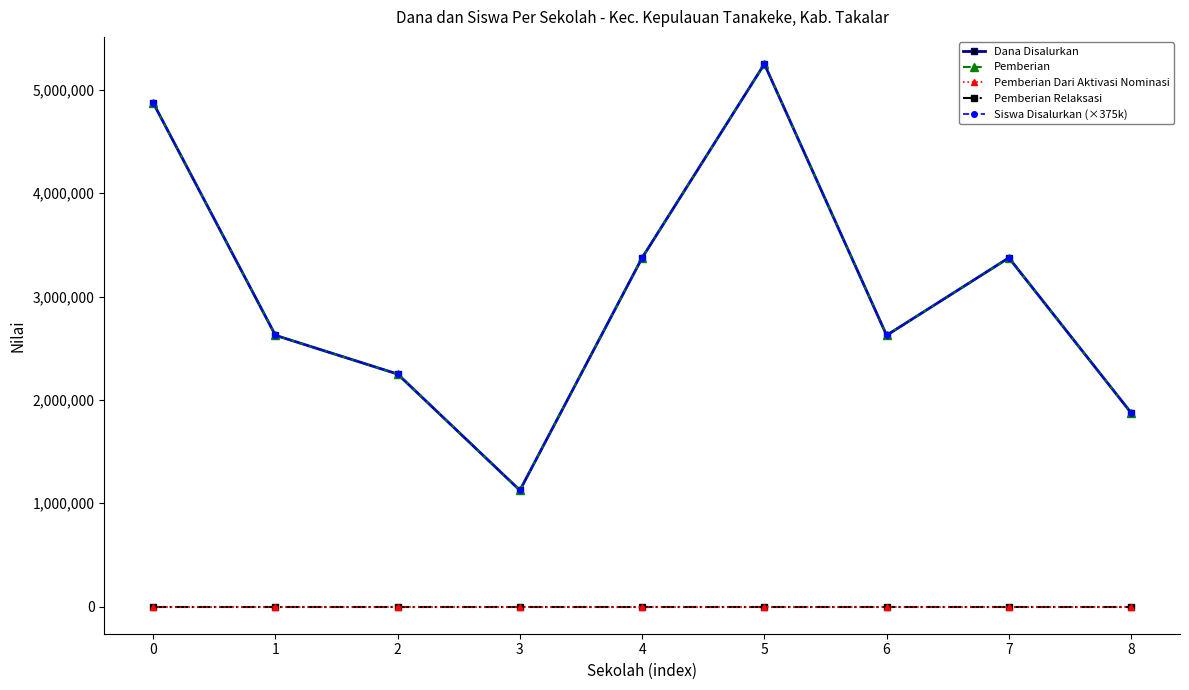

What is the difference between the highest and lowest values at 0?

4875000